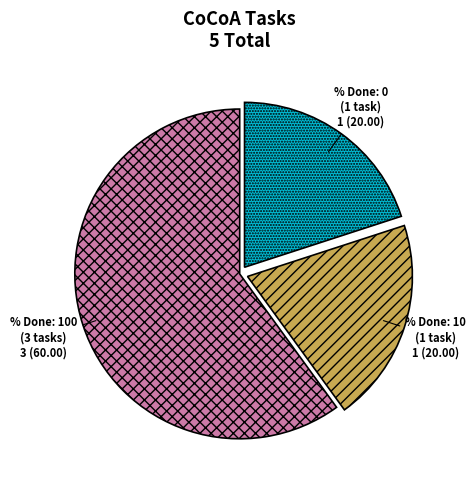

Does % Done: 100 (3 tasks) account for over 50% of the chart?

Yes